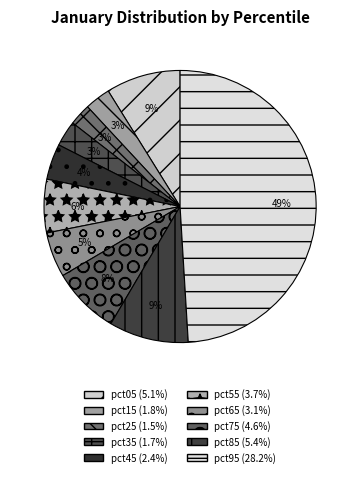

To the nearest percent, what is the average slice percentage?

10%